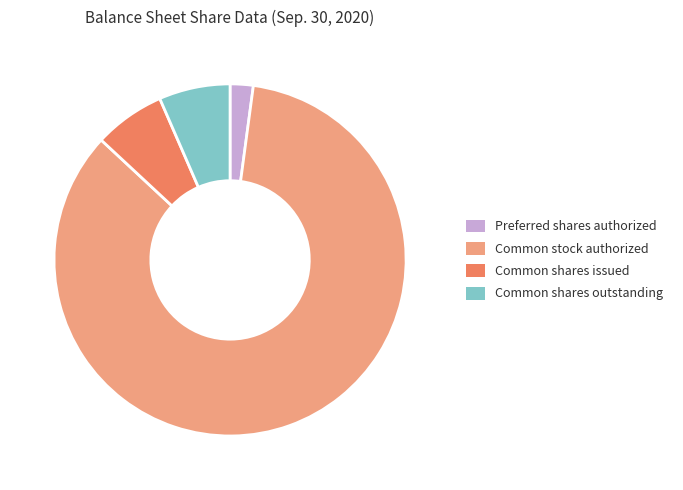

Is there any slice that represents more than half of the pie?

Yes